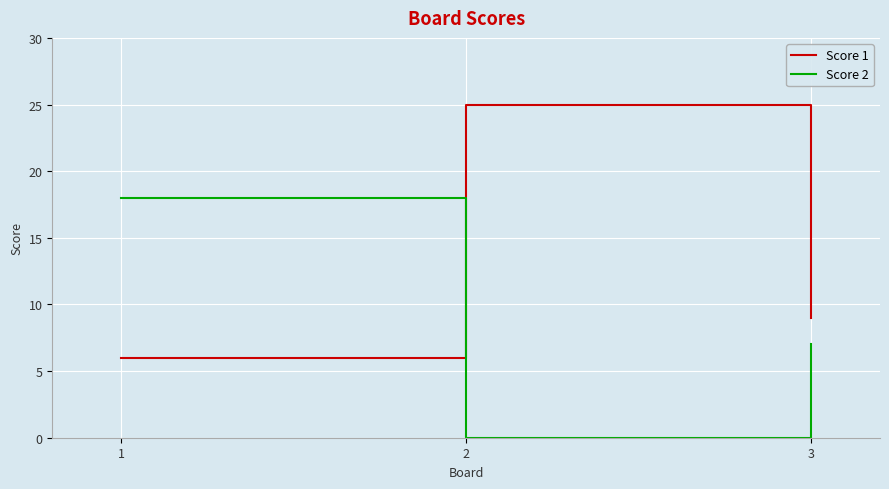

Reading left to right, extract all data points from this chart.

Score 1: 6	25	9
Score 2: 18	0	7